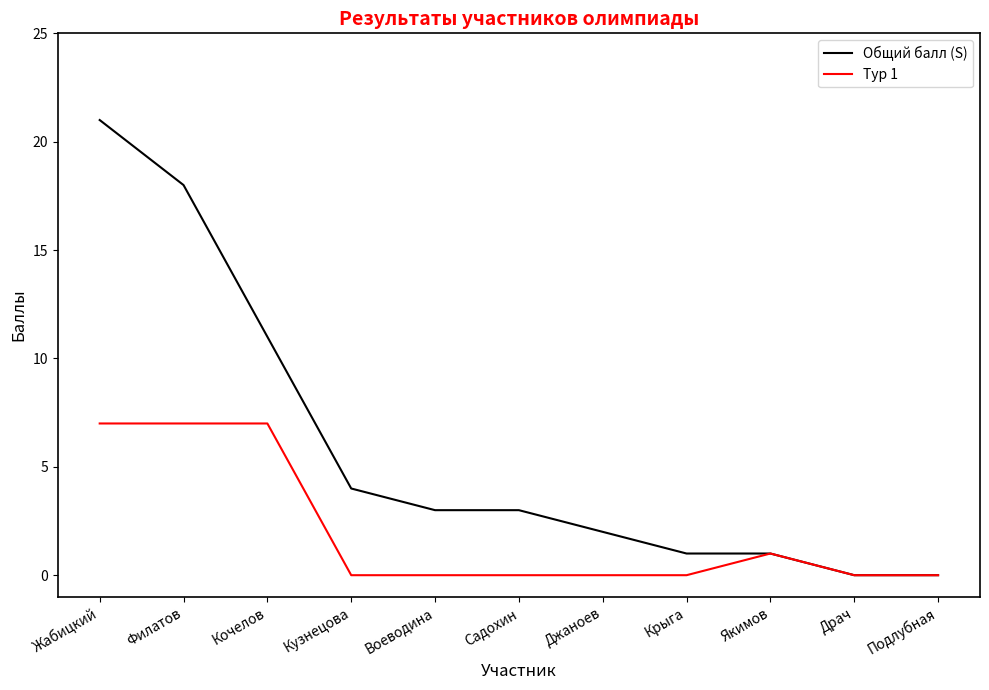

Is the value of Общий балл (S) at Жабицкий greater than the value of Тур 1 at Крыга?

Yes